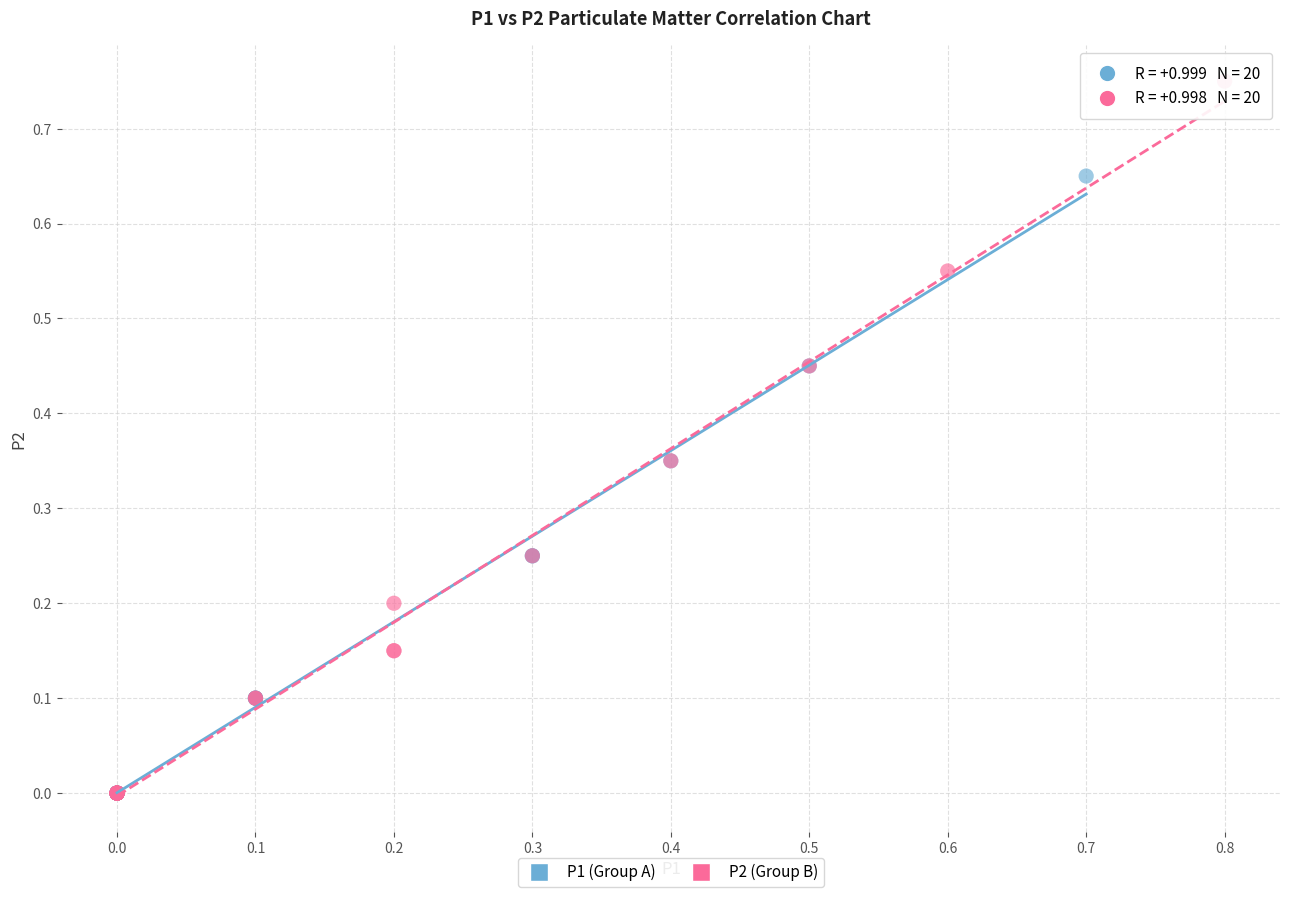

Which series has the largest Y range (max minus min)?

P2 (Group B)